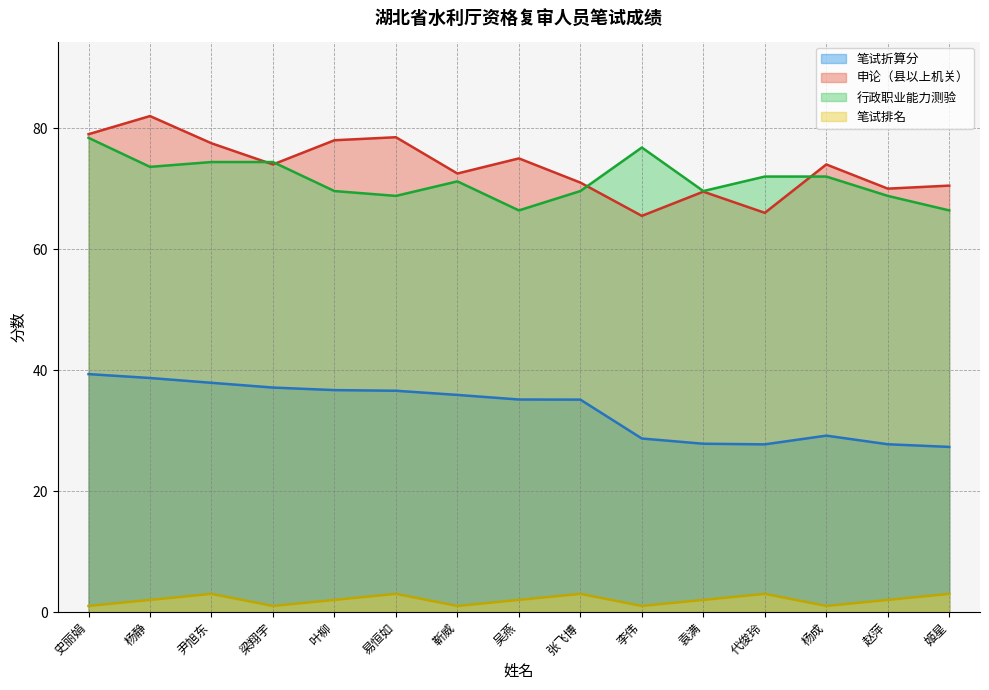

How many categories are shown in the chart?

15